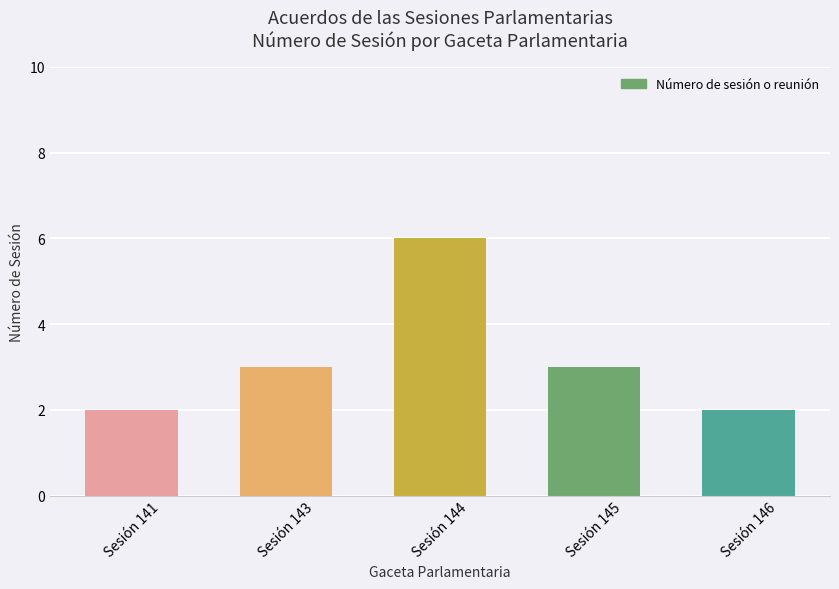

What is the greatest value displayed?

6